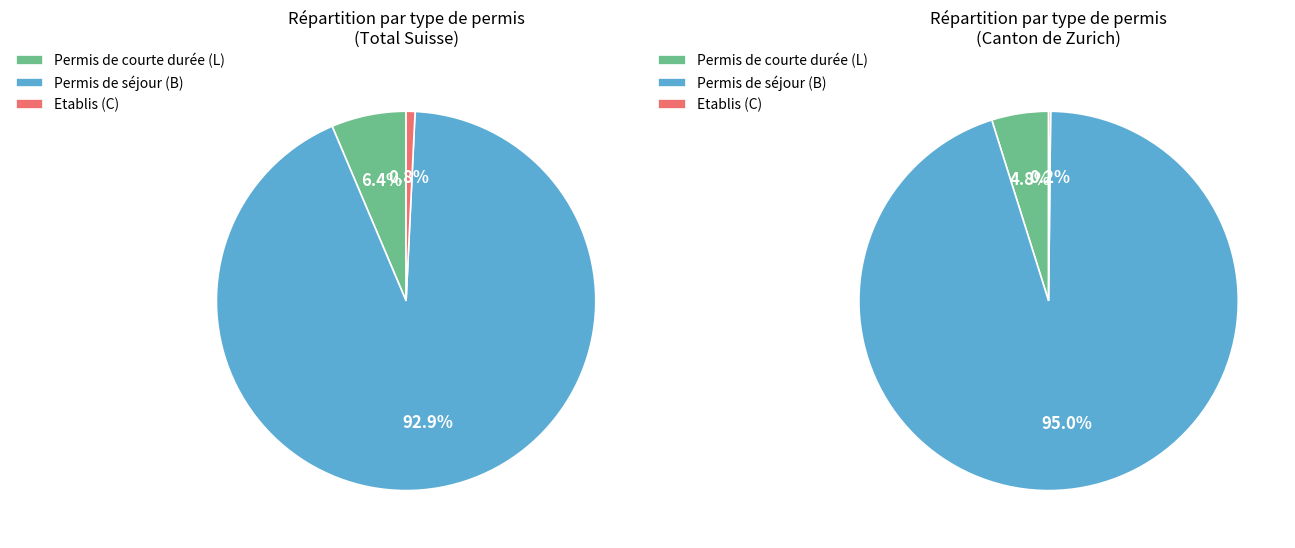

Is it true that Schwyz is 1% of the pie?

False